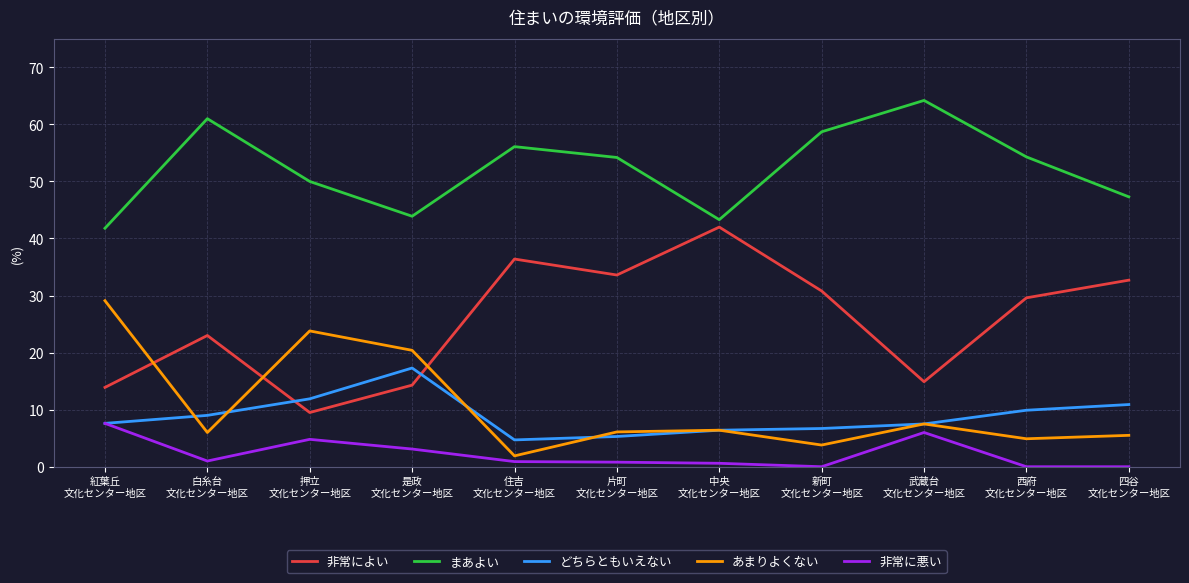

In あまりよくない, how many points are lower than both neighbors (excluding endpoints)?

4